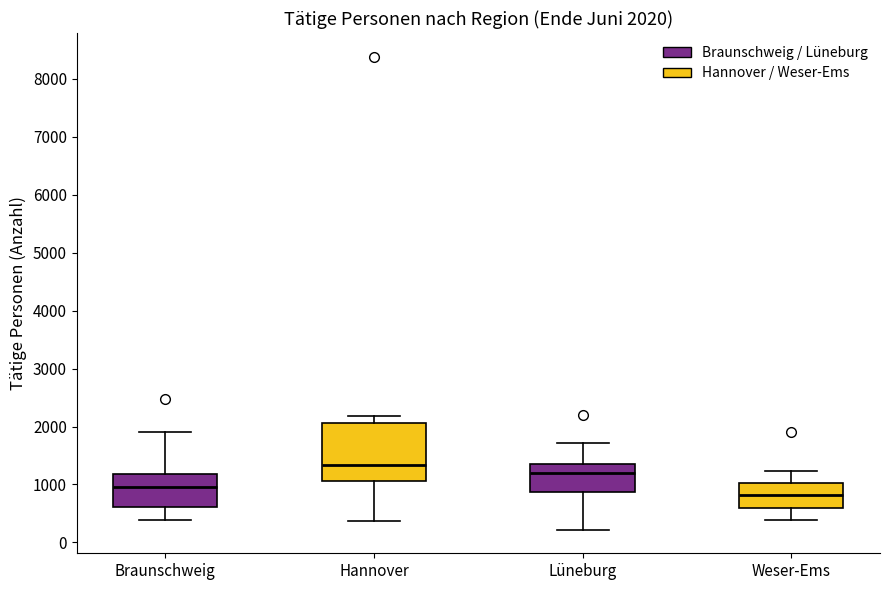

Which box is the tallest, from its lower edge to its upper edge?

Hannover